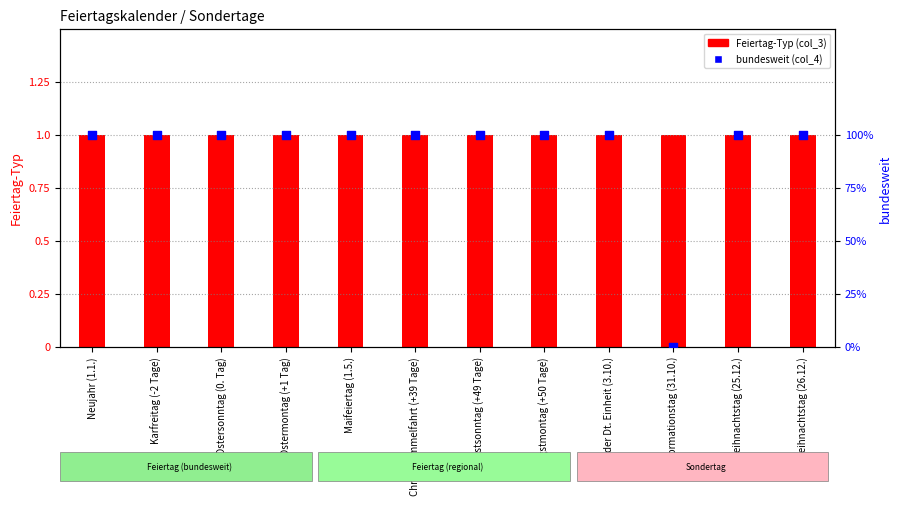

Which series contains the lowest Y value?

bundesweit (col_4)